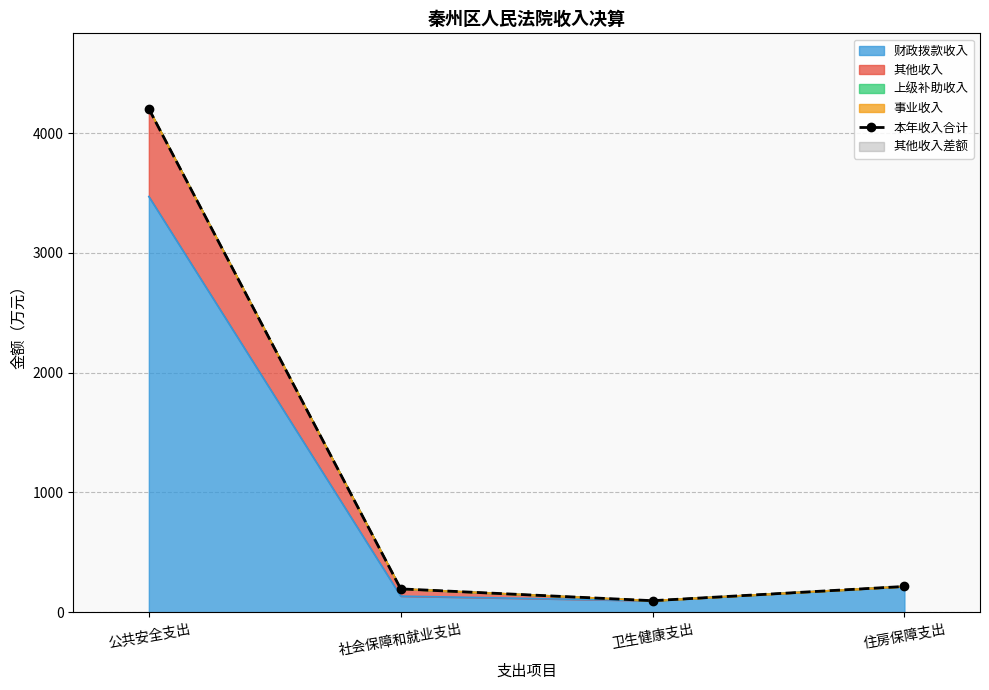

Between 住房保障支出 and 社会保障和就业支出, which is larger?

住房保障支出